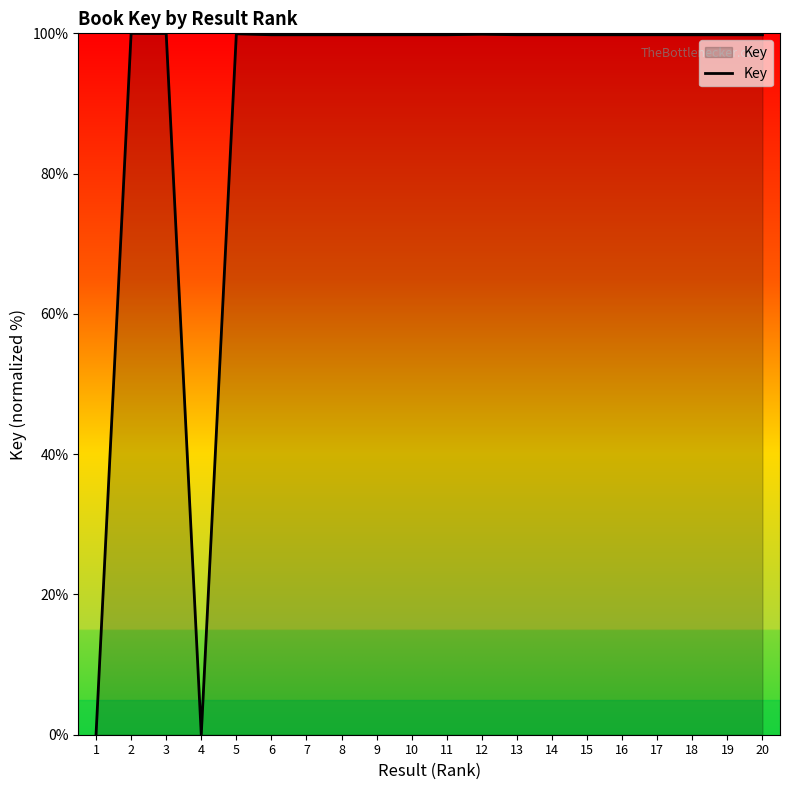

Is it true that the value at 19 is 99.8?

True